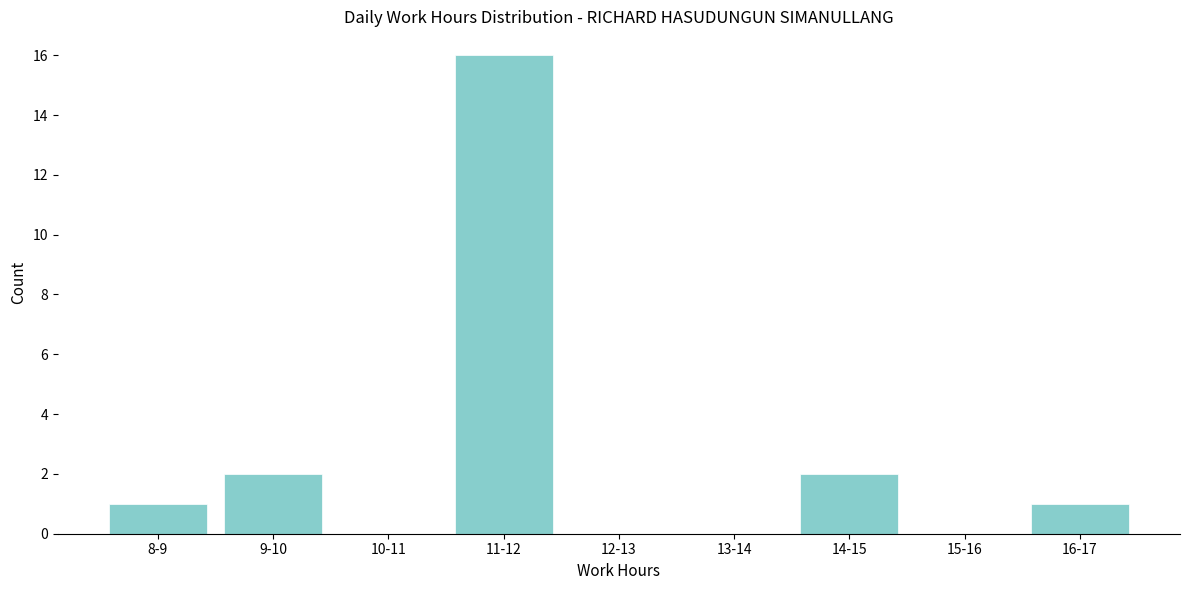

Reading right to left, transcribe all the data shown in this chart.

16-17=1	15-16=0	14-15=2	13-14=0	12-13=0	11-12=16	10-11=0	9-10=2	8-9=1